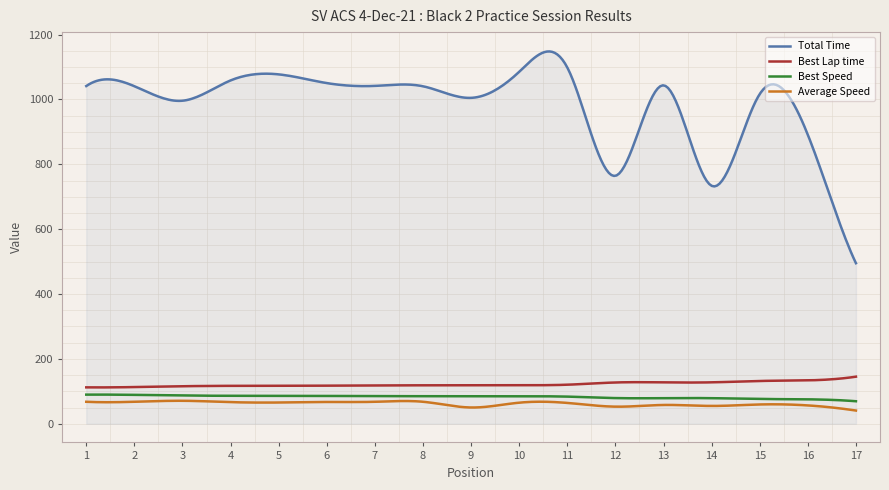

What is the difference between the second highest and second lowest values in the Average Speed series?

29.0